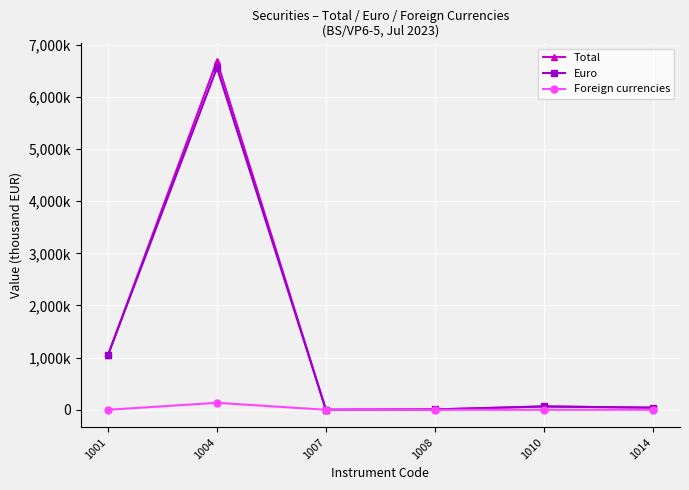

Read the Foreign currencies value at 1004.

133996